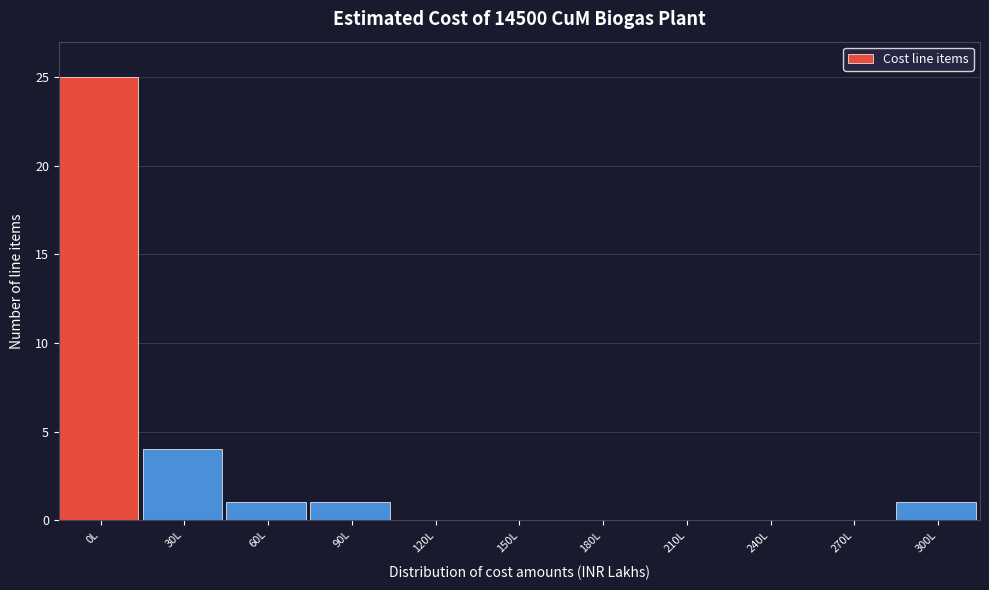

Reading left to right, transcribe all the data shown in this chart.

0L=25	30L=4	60L=1	90L=1	120L=0	150L=0	180L=0	210L=0	240L=0	270L=0	300L=1